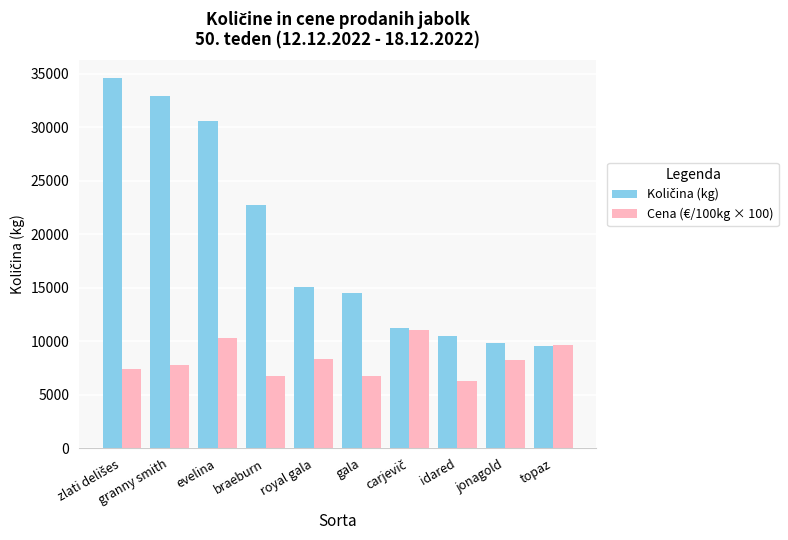

Read the Cena (€/100kg × 100) value at braeburn.

6777.0